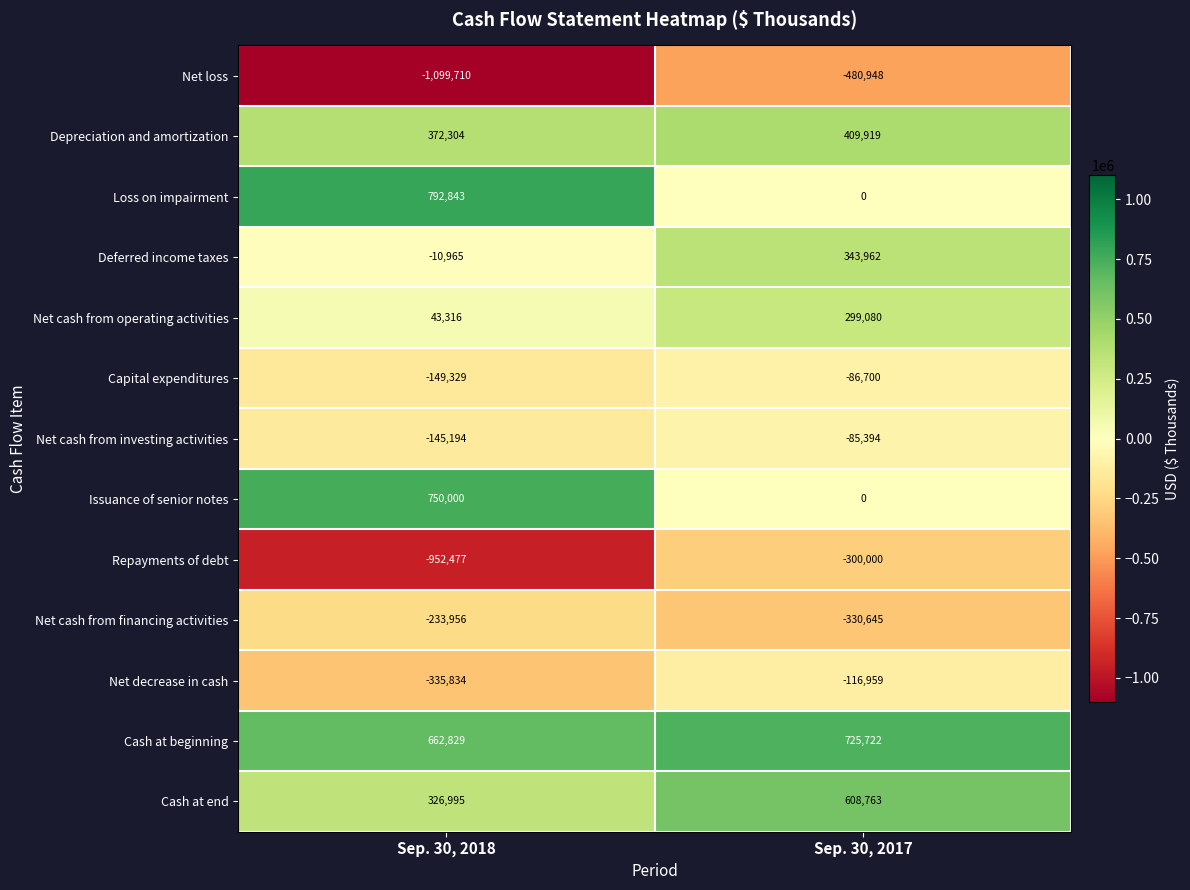

What value does the Repayments of debt series have at Sep. 30, 2017, to the nearest 10?

-300000